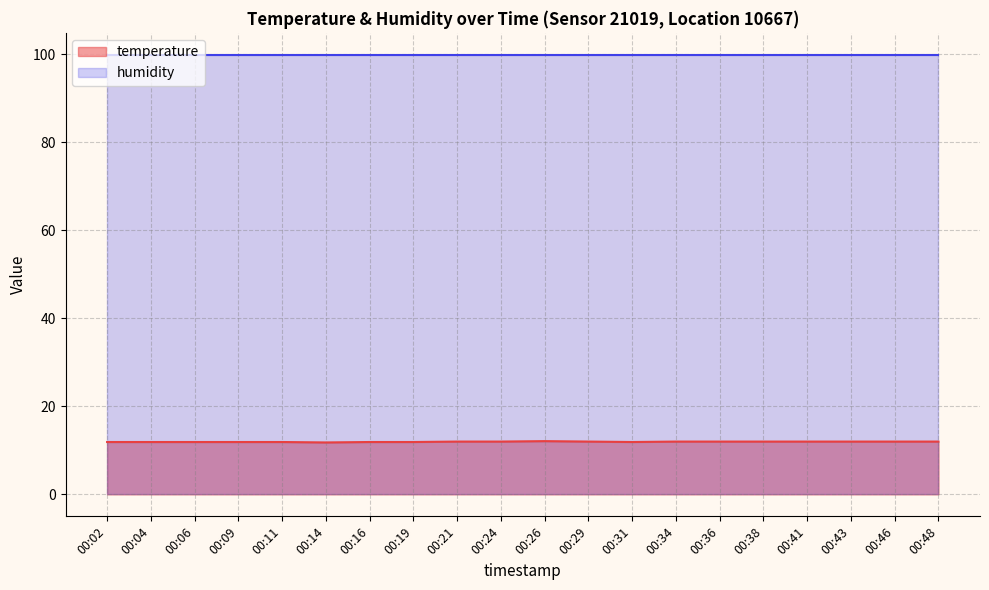

Reading left to right, extract all data points from this chart.

11.9	11.9	11.9	11.9	11.9	11.8	11.9	11.9	12.0	12.0	12.1	12.0	11.9	12.0	12.0	12.0	12.0	12.0	12.0	12.0